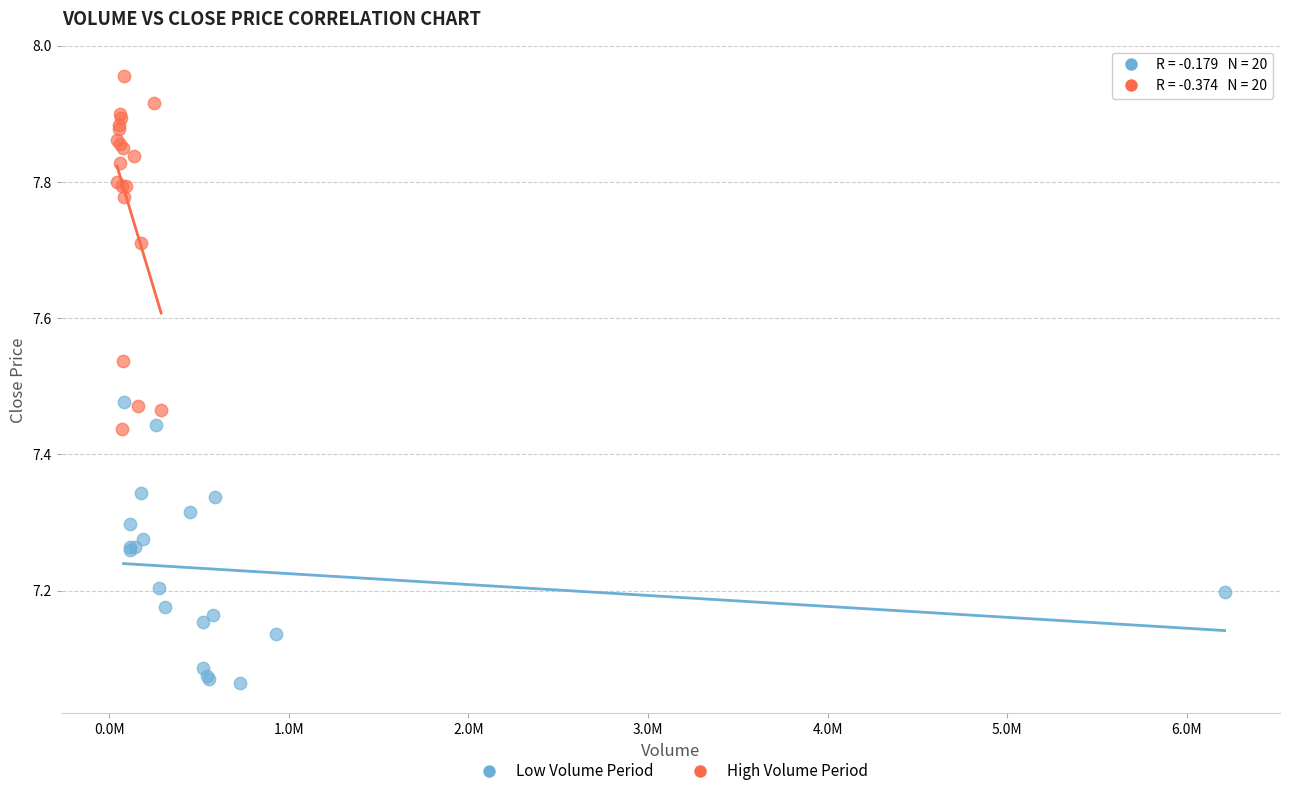

Which series contains the lowest Y value?

Low Volume Period